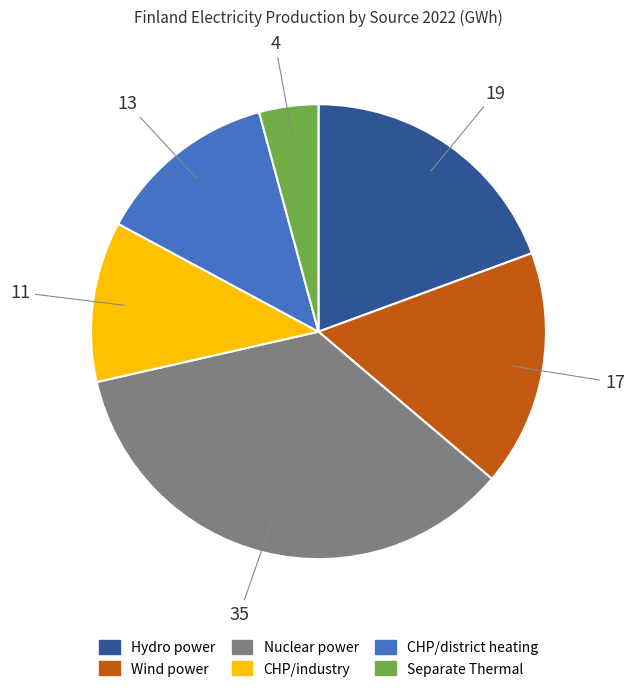

Does Hydro power account for over 50% of the chart?

No